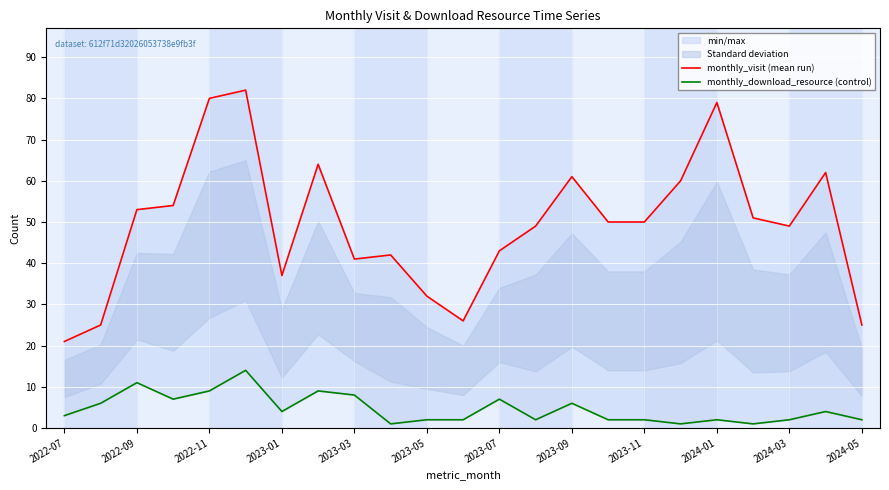

The monthly_download_resource (control) series shows 1 at 21. True or false?

False